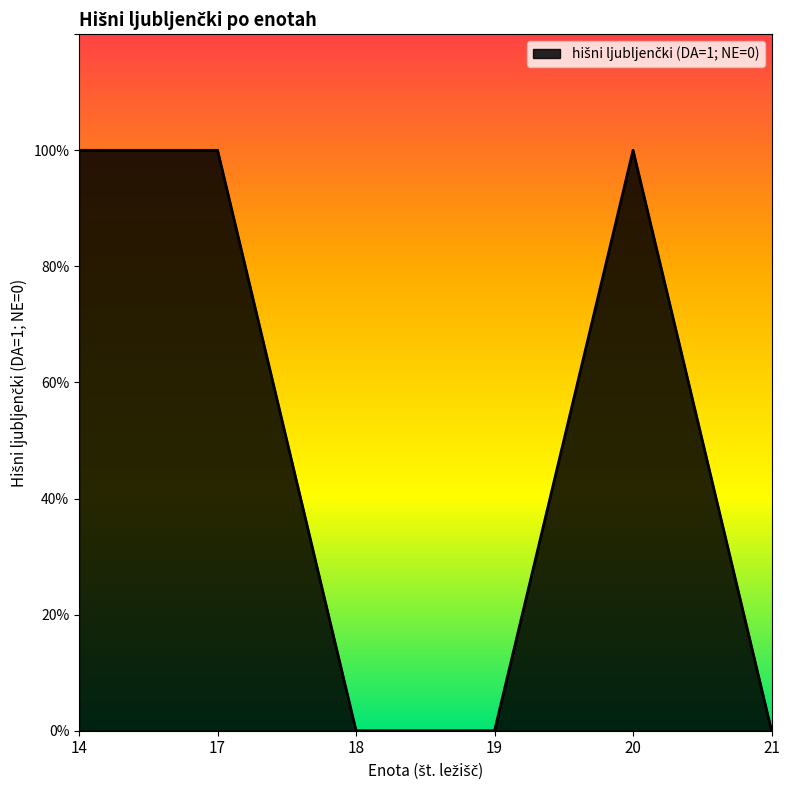

The value at 19 is 0. True or false?

True